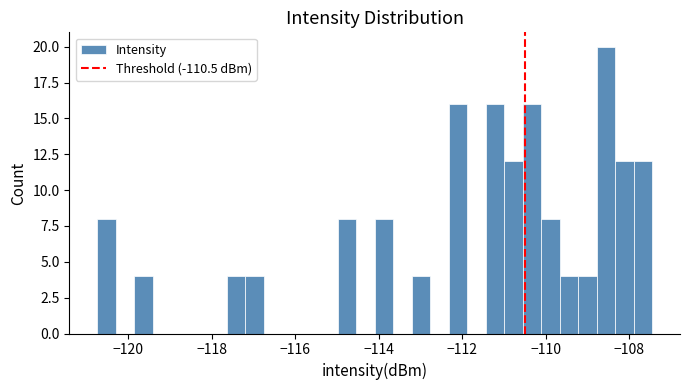

Around what value on the x-axis is the tallest bar? Give the approximate position of its centre, as read against the axis.

-108.6